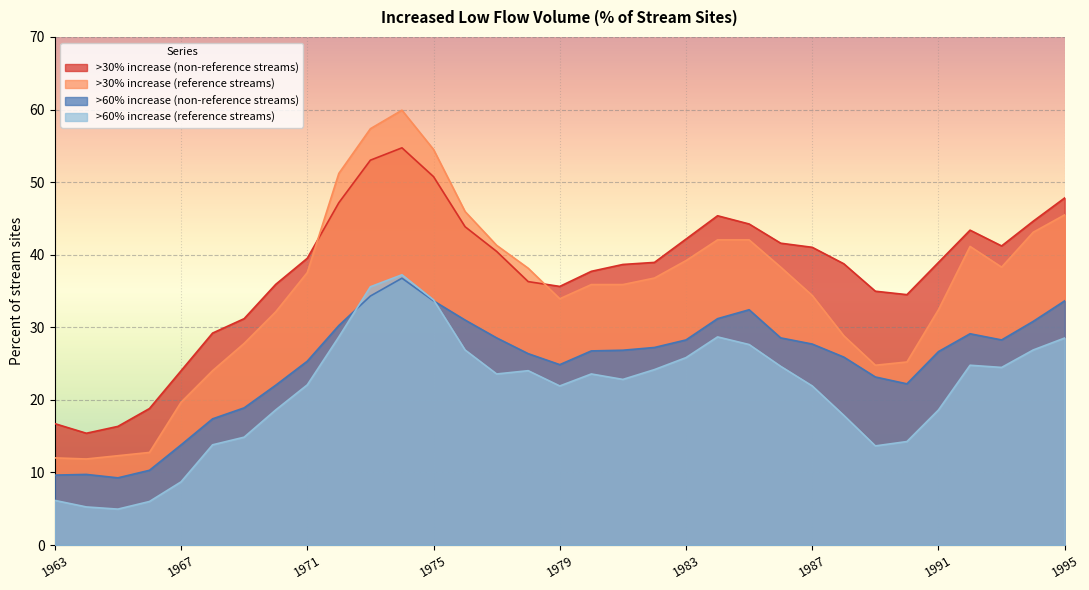

What is the sum of the >60% increase (non-reference streams) values at 1973 and 1965?

43.6